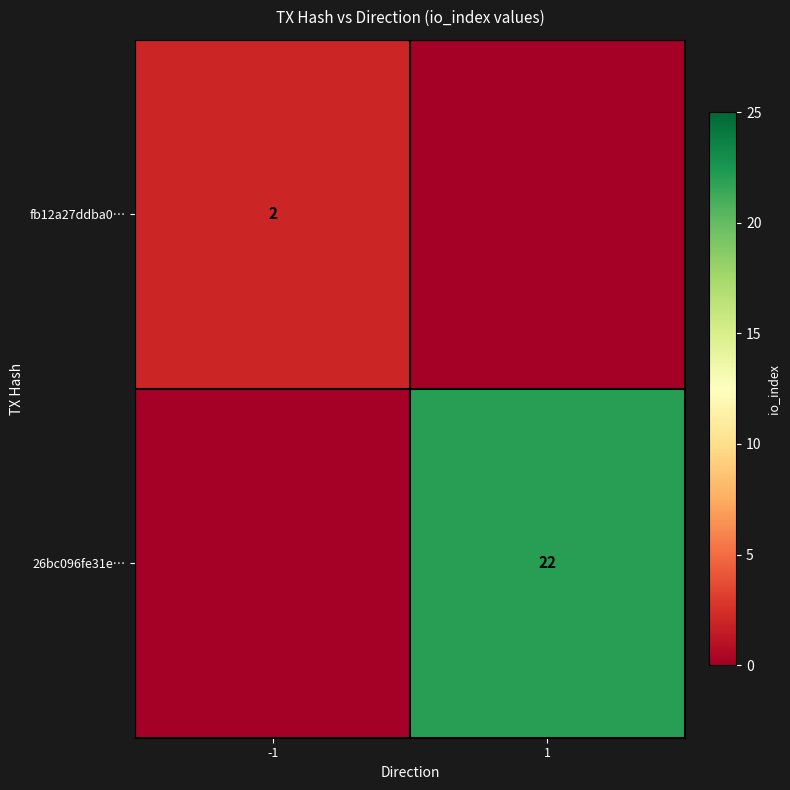

How many categories are shown in the chart?

2